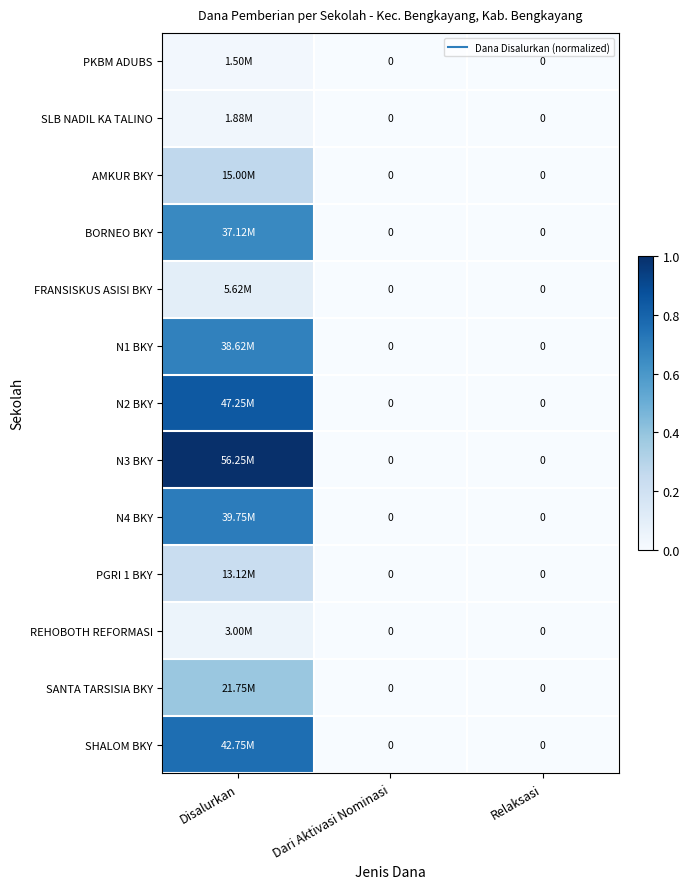

Which series has the largest total across all categories?

N3 BKY